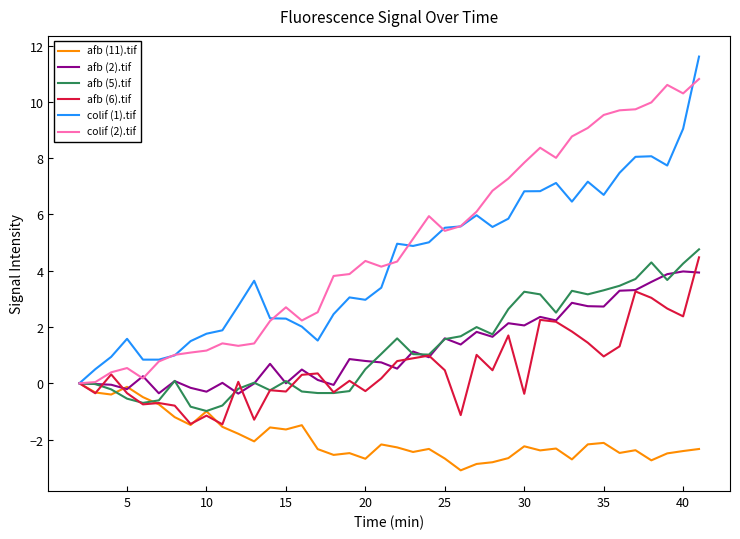

Which series has the largest range (max minus min)?

colif (1).tif